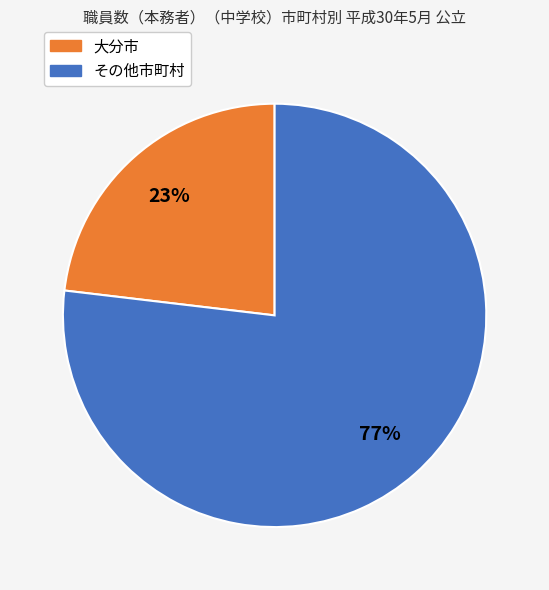

To the nearest percent, what is the difference between the largest and smallest slice percentages?

54%